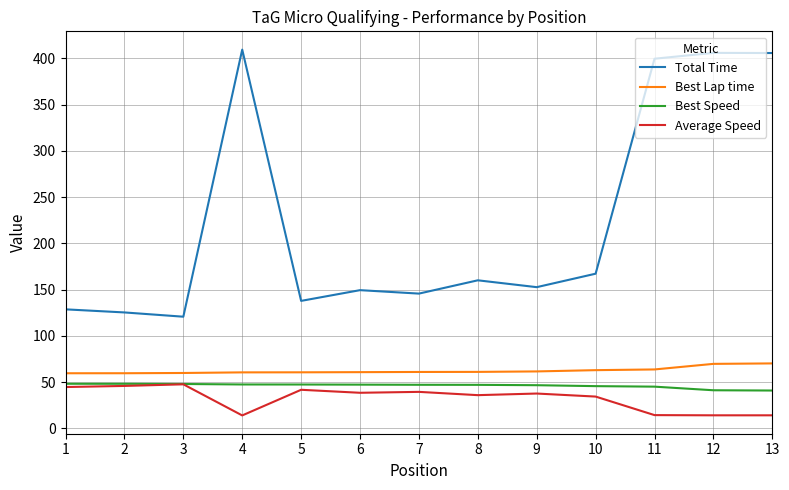

True or false: Best Lap time and Total Time cross at least once.

False